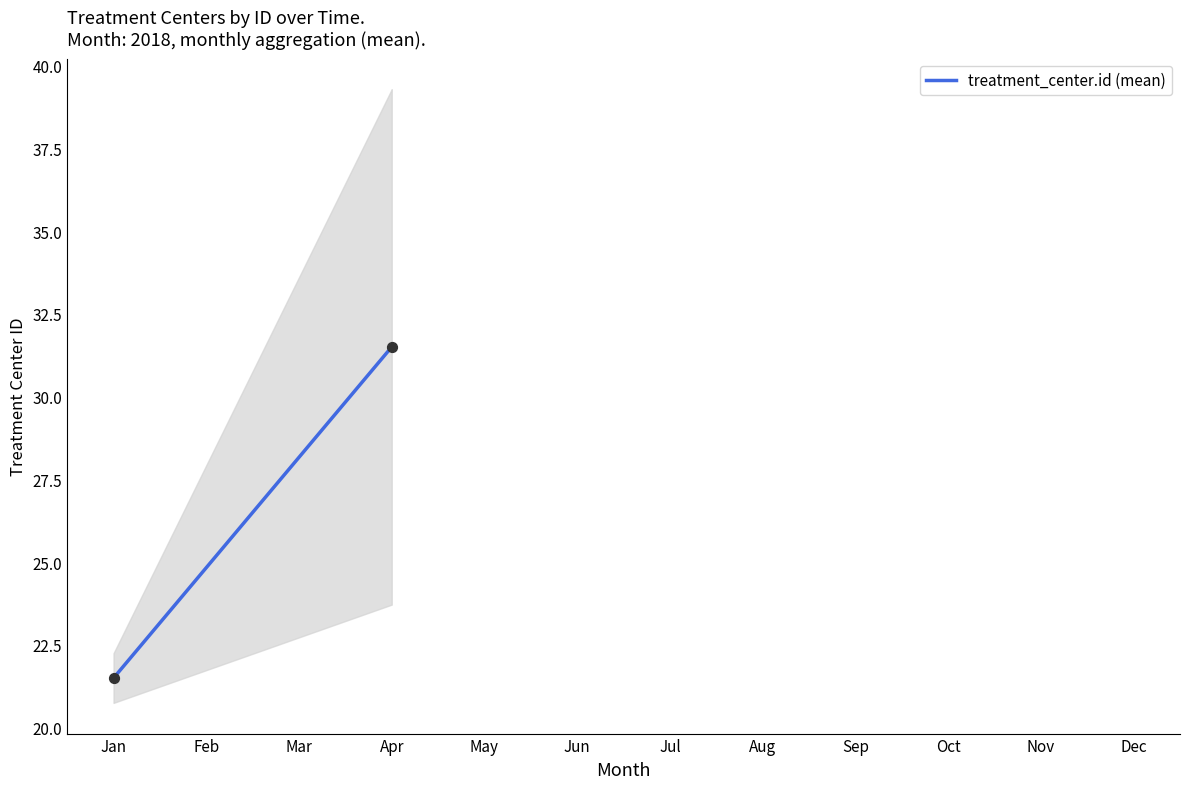

Approximately how many times larger is the value at 2018-01-05 compared to 2018-01-05?

1.0